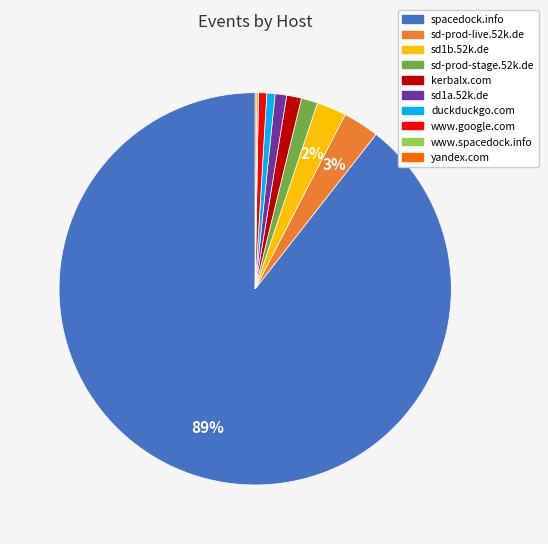

Which has a higher value, sd-prod-live.52k.de or spacedock.info?

spacedock.info